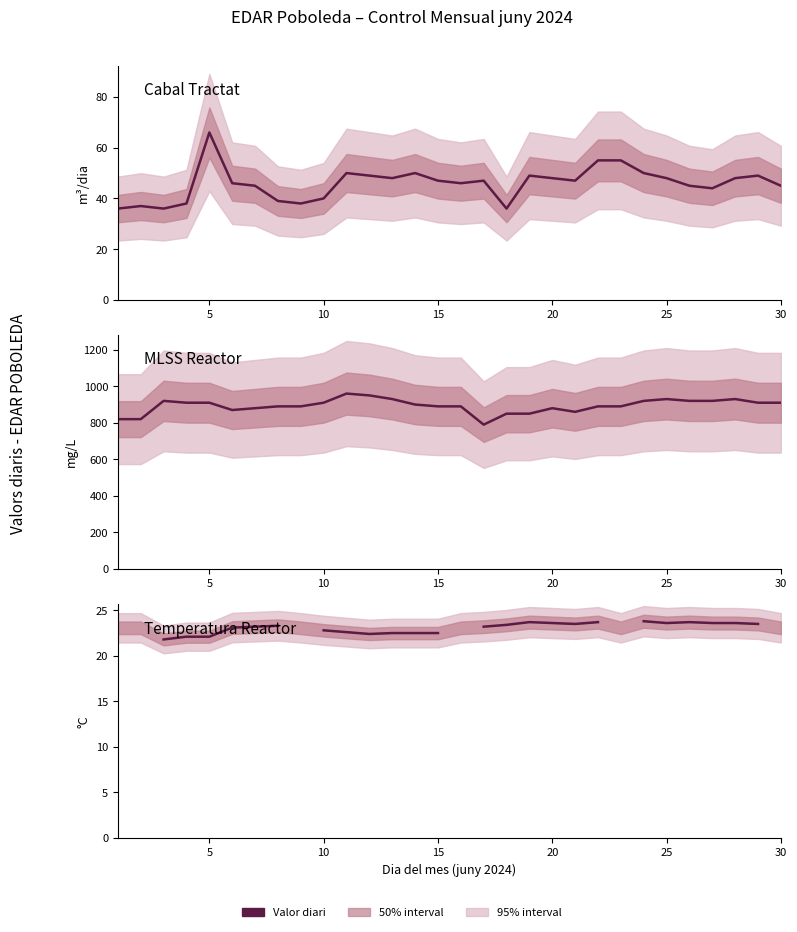

What is the maximum value for MLSS (mg/L)?

960.0